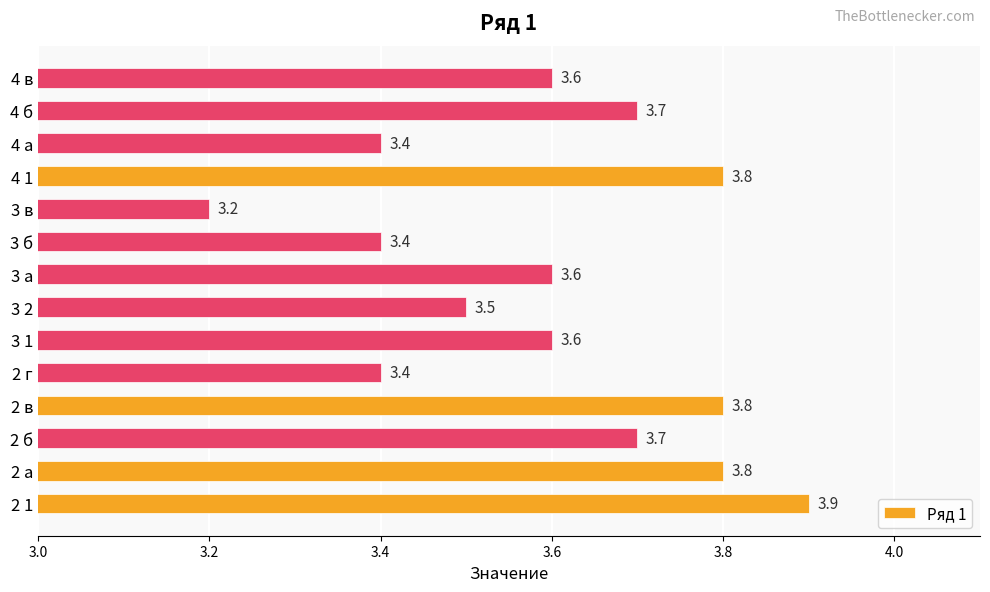

What is the maximum value shown in the chart?

3.9